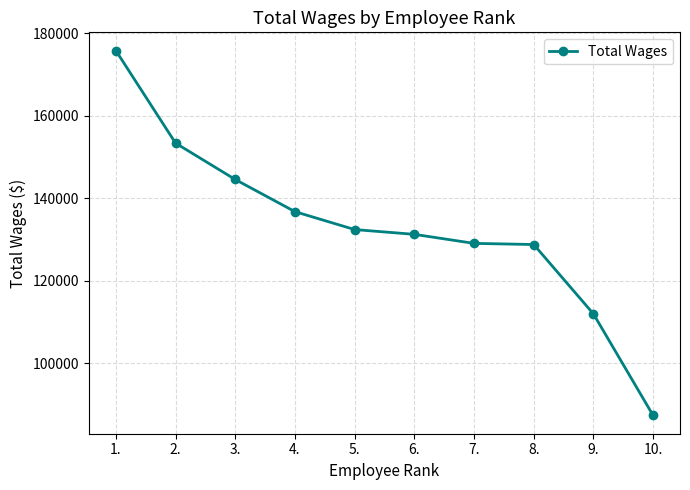

Approximately how many times larger is the value at 9. compared to 4.?

0.8